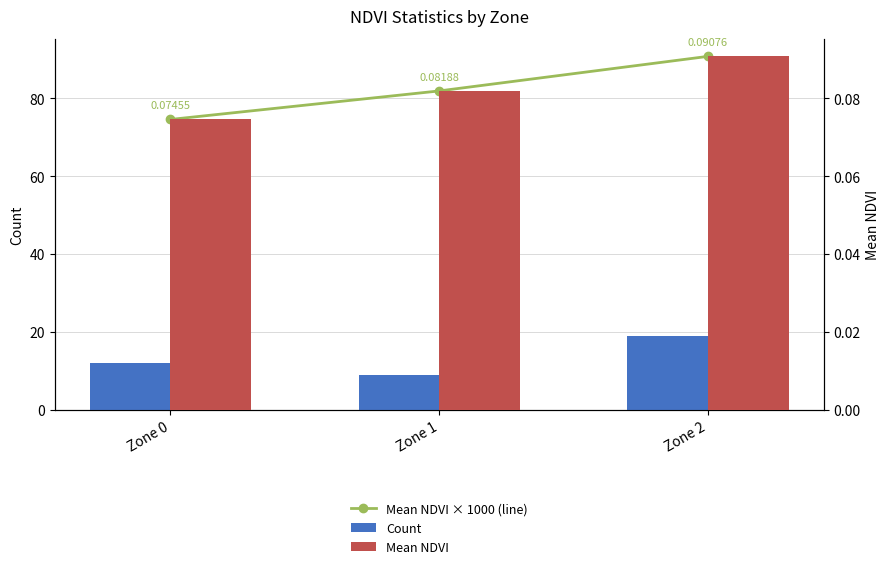

What is the maximum value shown in the chart?

90.8